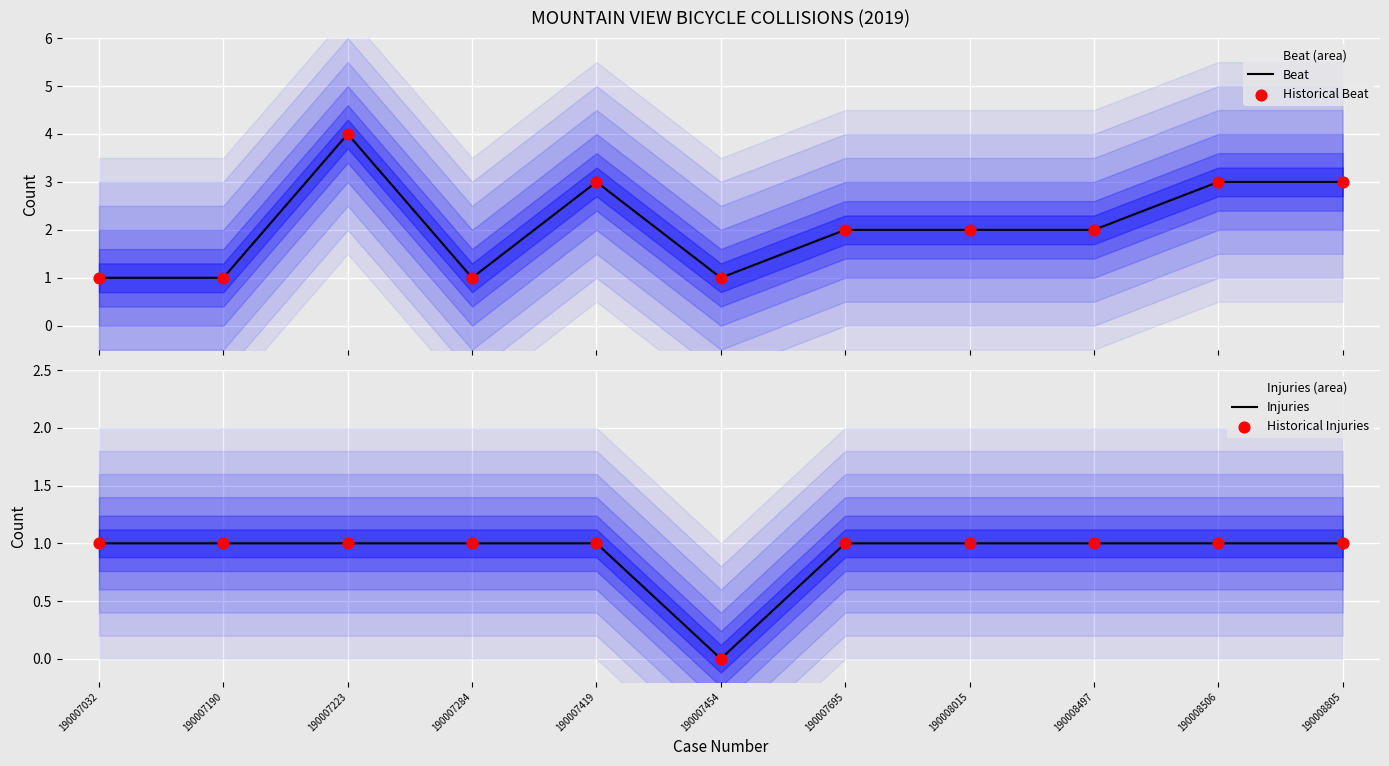

At which category is the sum across all series the highest?

190007223